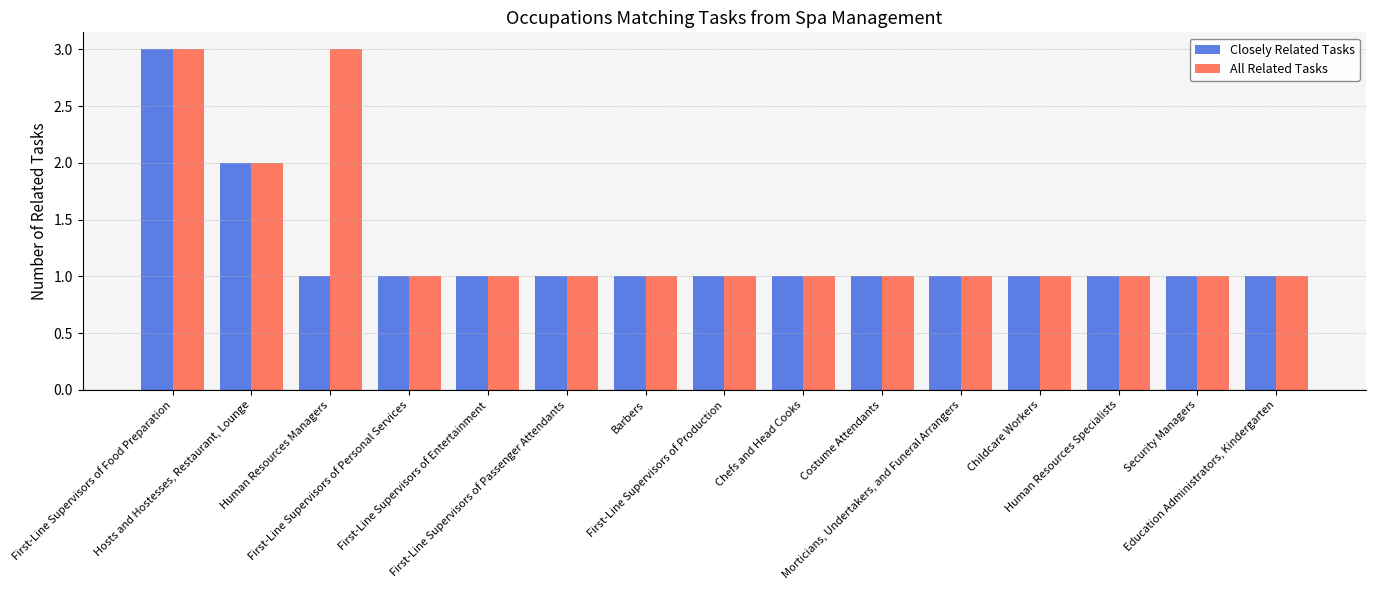

What are all the series names shown in the legend?

Closely Related Tasks, All Related Tasks